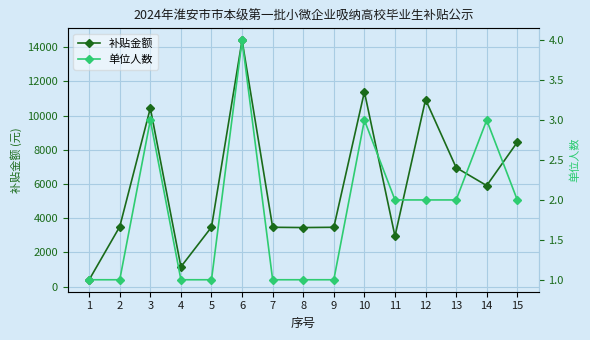

Is the value of 补贴金额 at 12 greater than the value of 单位人数 at 6?

Yes